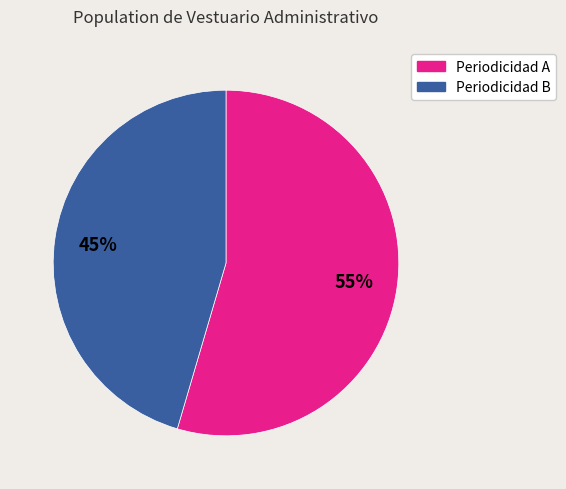

To the nearest percent, what is the average slice percentage?

50%